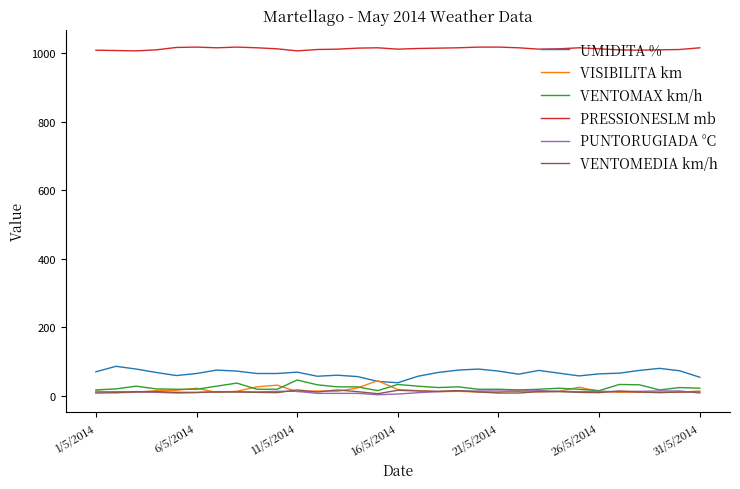

What is the sum of all VENTOMAX km/h values?

740